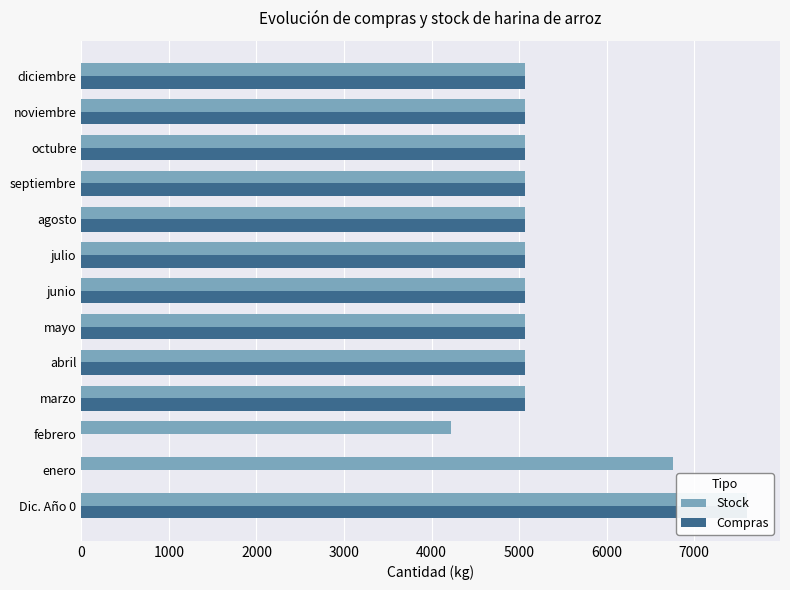

Read the Compras value at 10.

5066.7